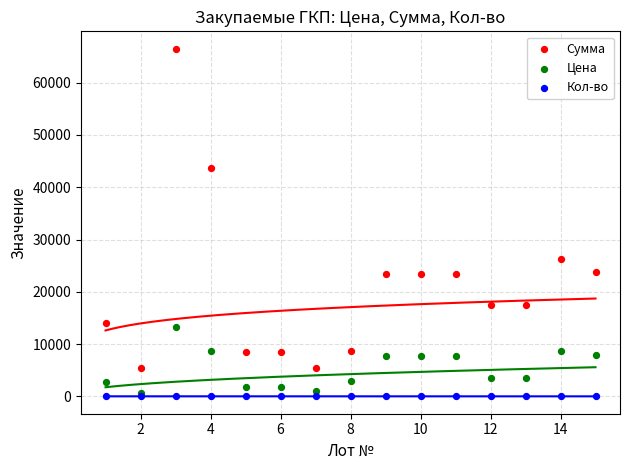

Across all series, what Y value is closest to 33251?

26250